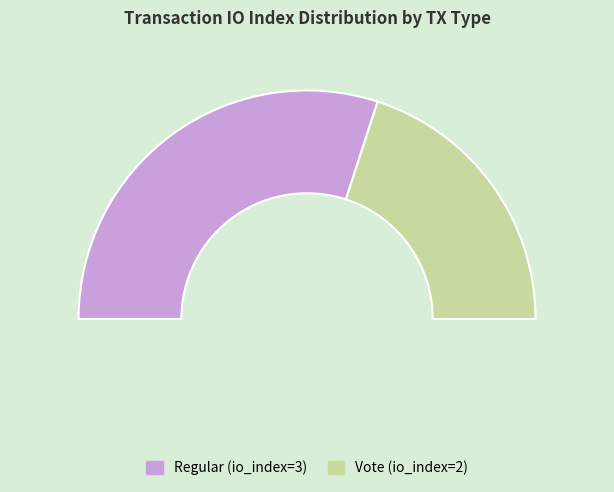

To the nearest percent, what portion does Regular (io_index=3) represent?

60%